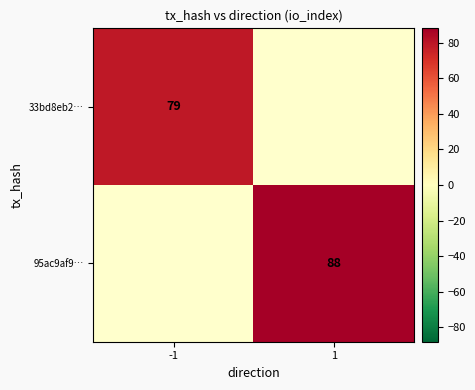

At which category does the chart reach its peak across all series?

1